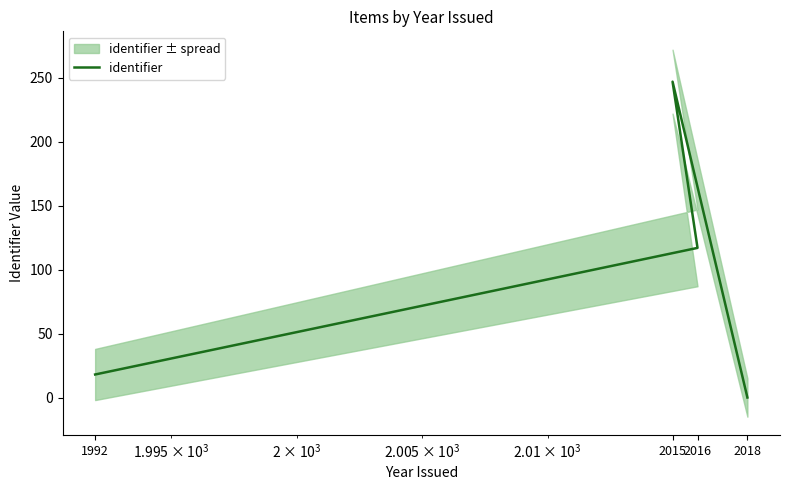

True or false: there are more than 2 points higher than both neighbors.

False